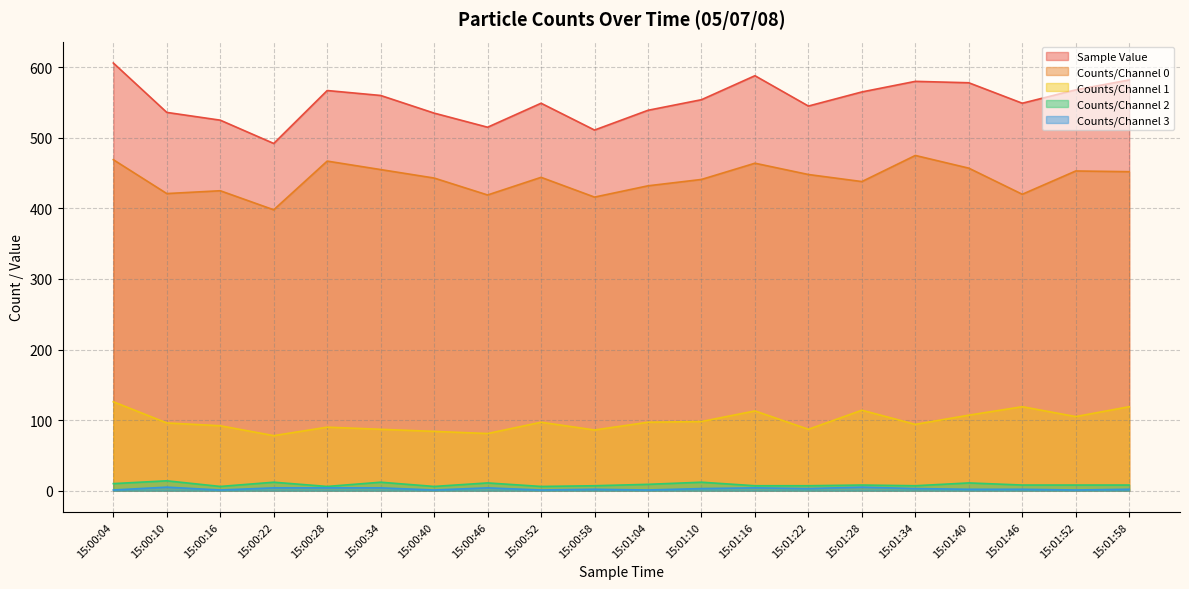

At 15:00:10, list the series in order from largest to smallest.

Sample Value, Counts/Channel 0, Counts/Channel 1, Counts/Channel 2, Counts/Channel 3